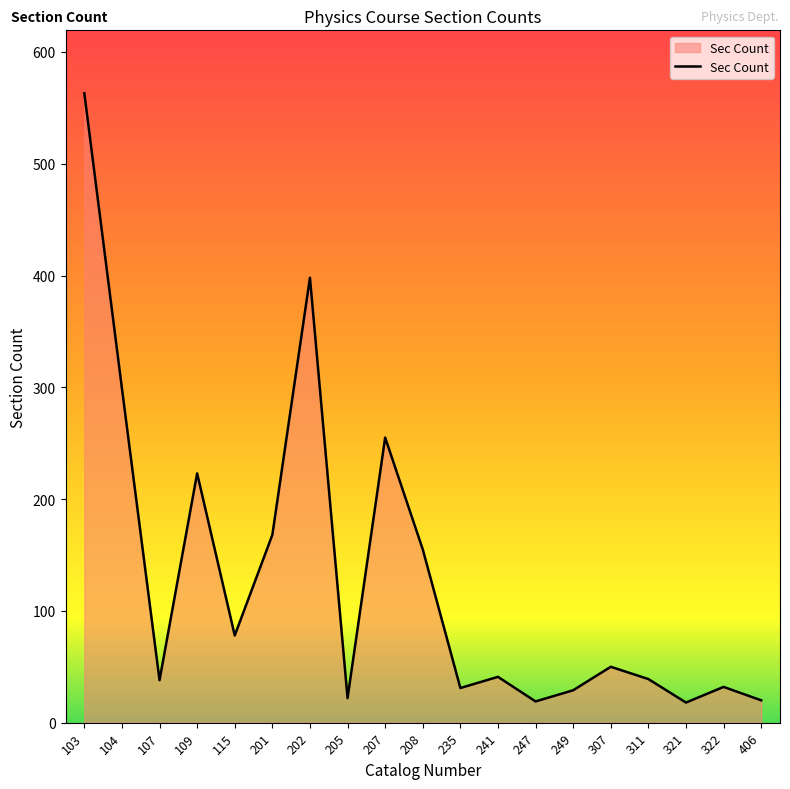

What is the approximate value at 201, to the nearest 50?

150